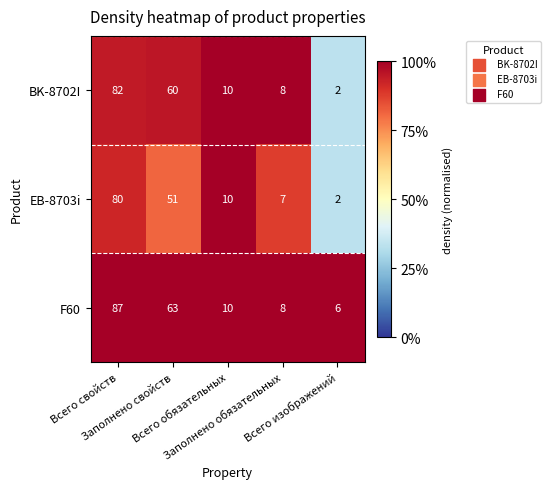

What is the difference between the highest and lowest values at Всего изображений?

4